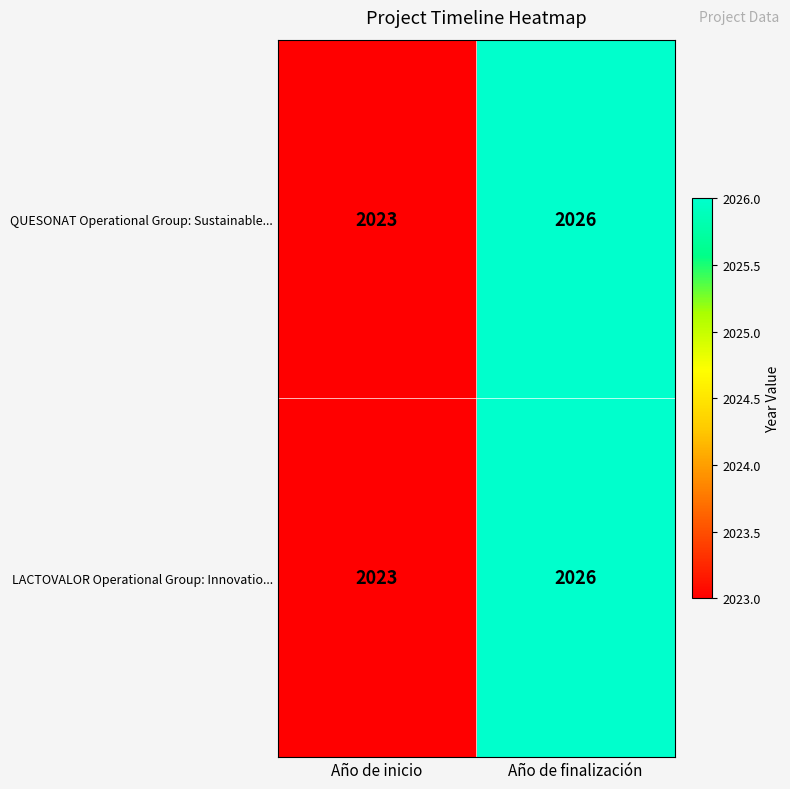

List the labels in order of QUESONAT Operational Group: Sustainable... value, largest first.

Año de finalización, Año de inicio